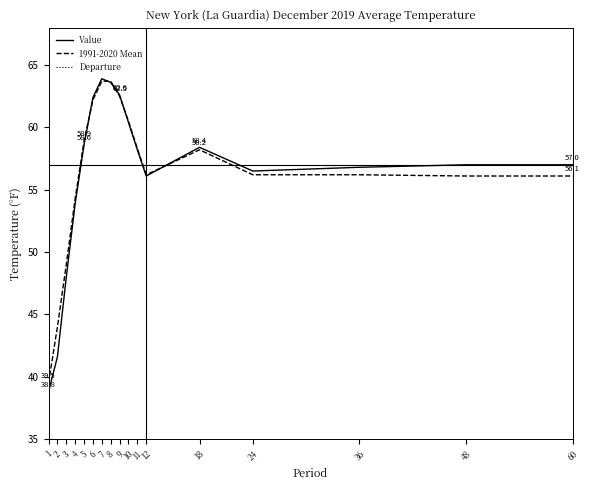

At which label is Value closest to 51?

4